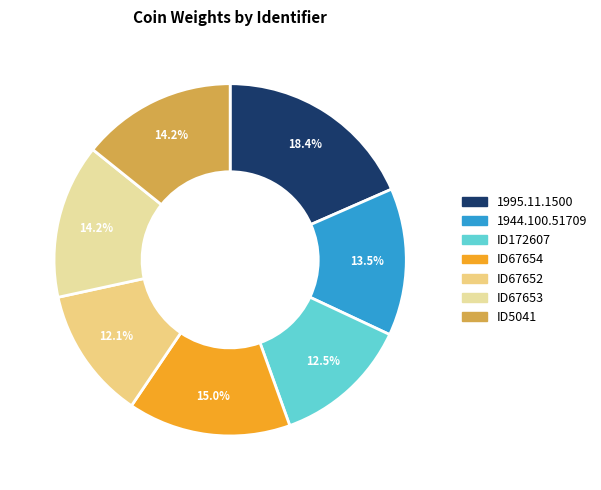

To the nearest percent, what is the difference between the largest and smallest slice percentages?

6%